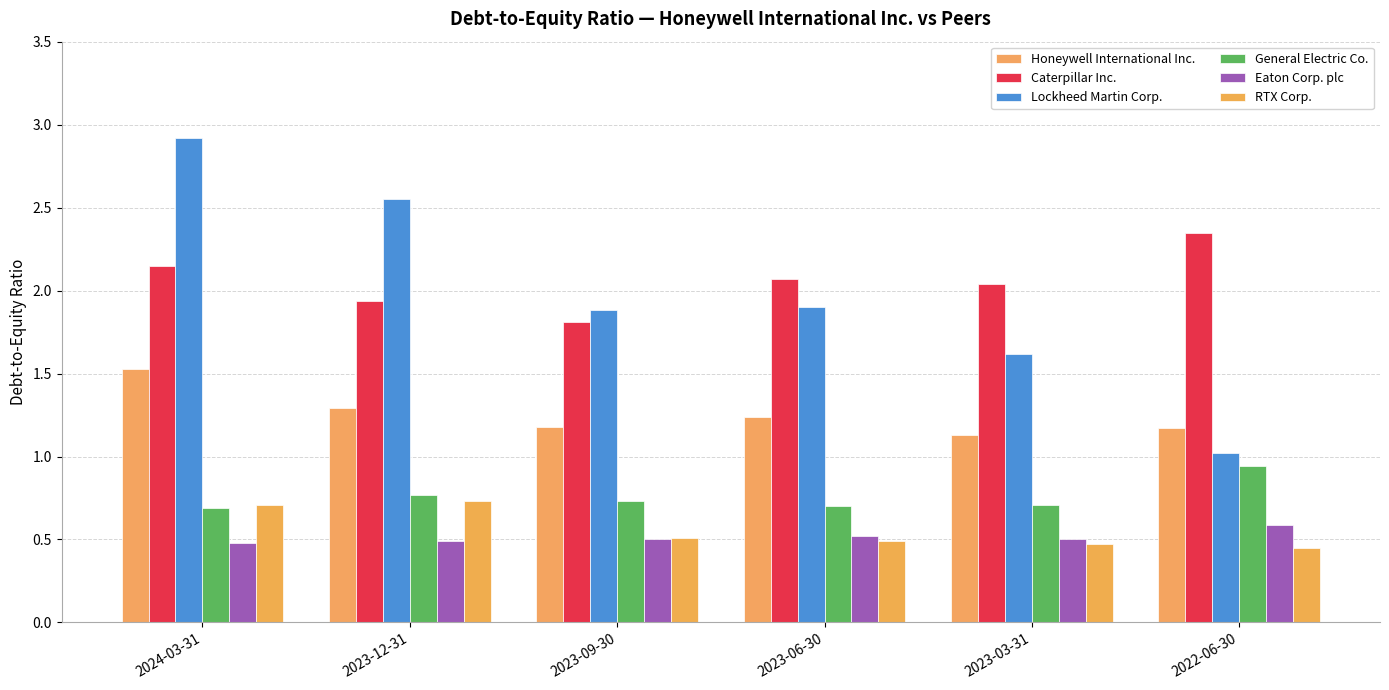

How many categories are shown in the chart?

6